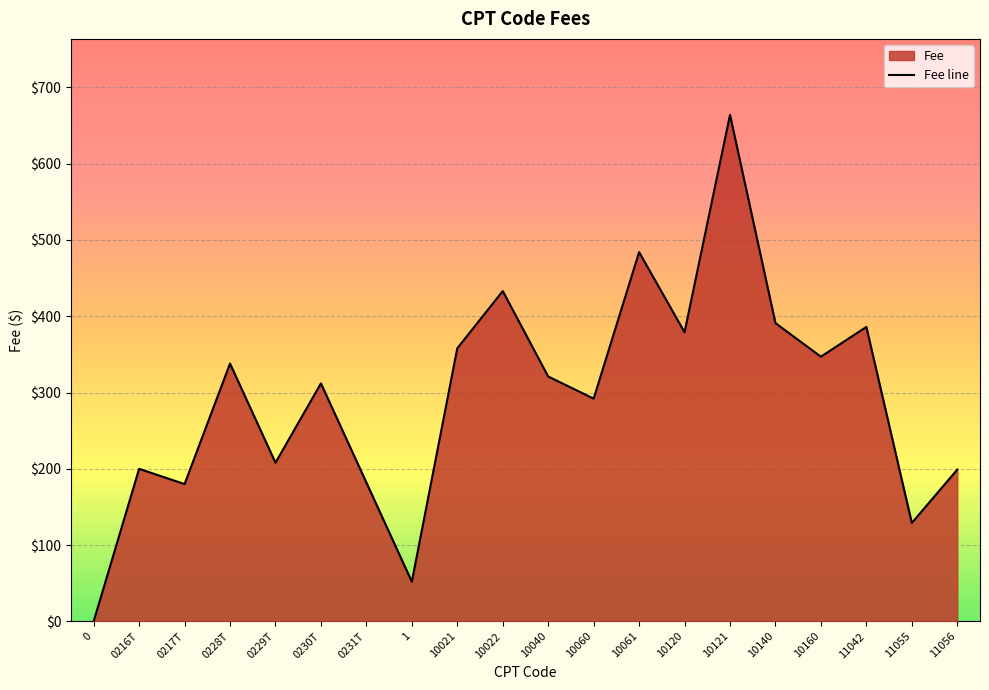

Read the value at 0231T, to the nearest 100.

200